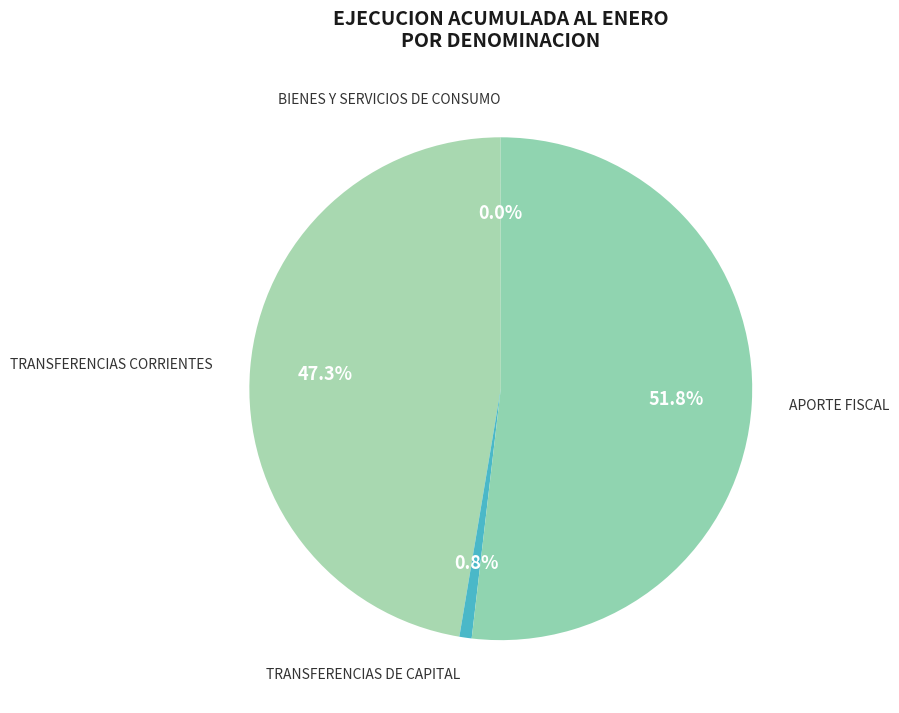

Which has a higher value, TRANSFERENCIAS DE CAPITAL or APORTE FISCAL?

APORTE FISCAL